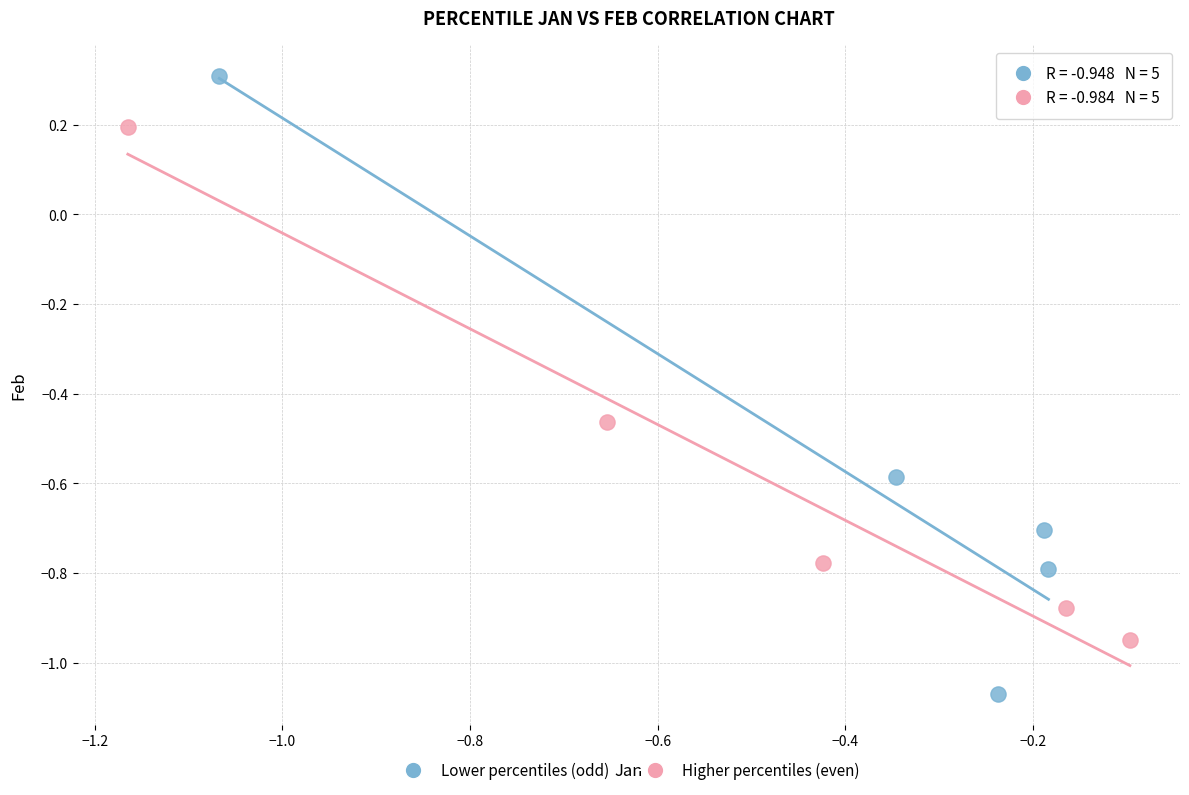

Which series contains the lowest Y value?

Lower percentiles (odd)